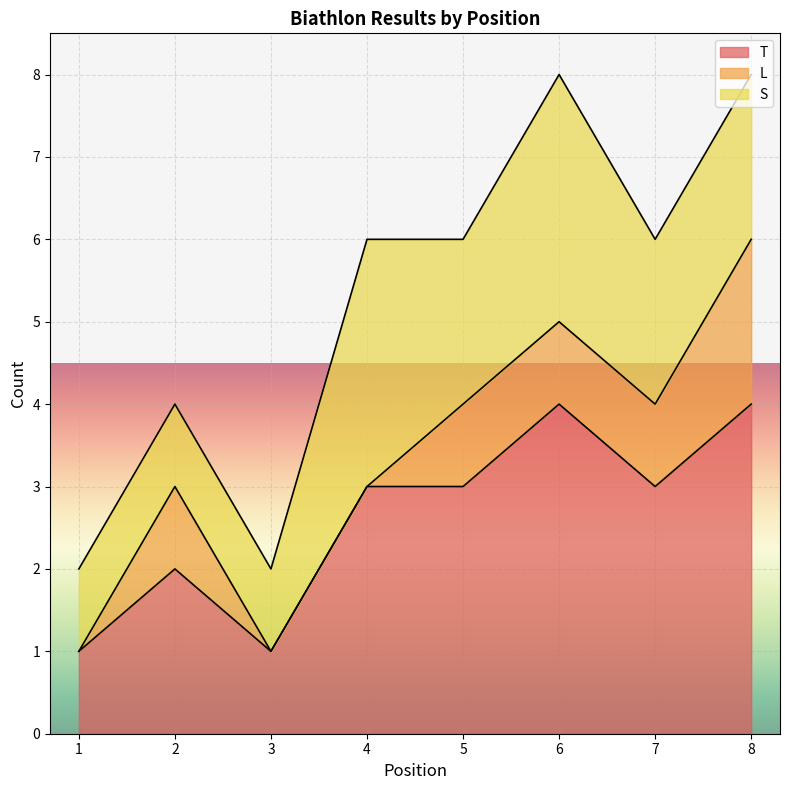

The L series shows 0 at 4. True or false?

True